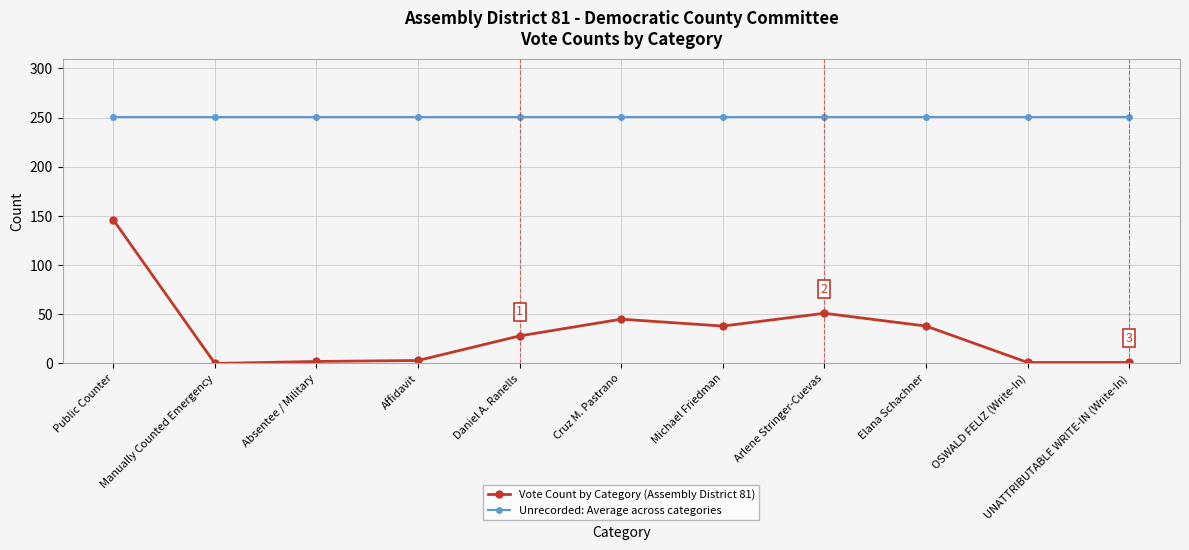

Count the number of categories in the chart.

11